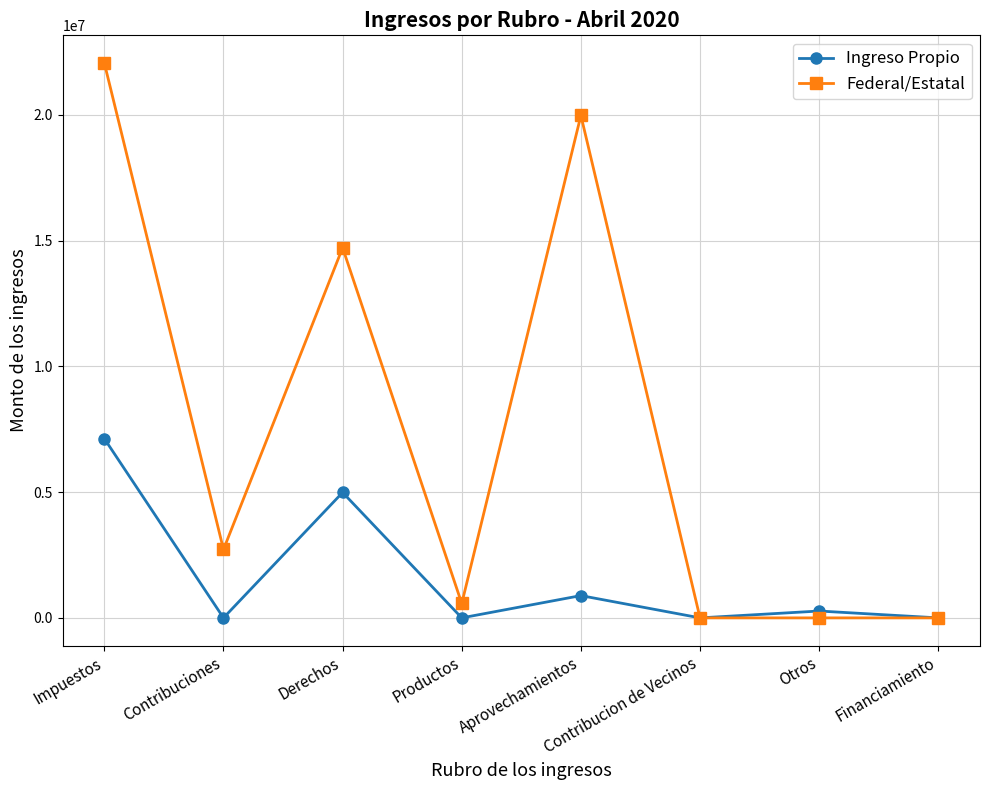

What is the greatest value displayed?

22054529.0